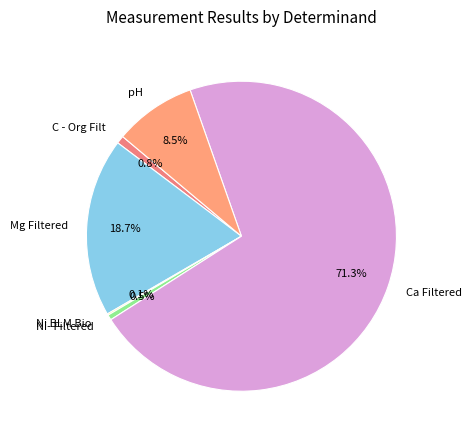

Is there any slice that represents more than half of the pie?

Yes